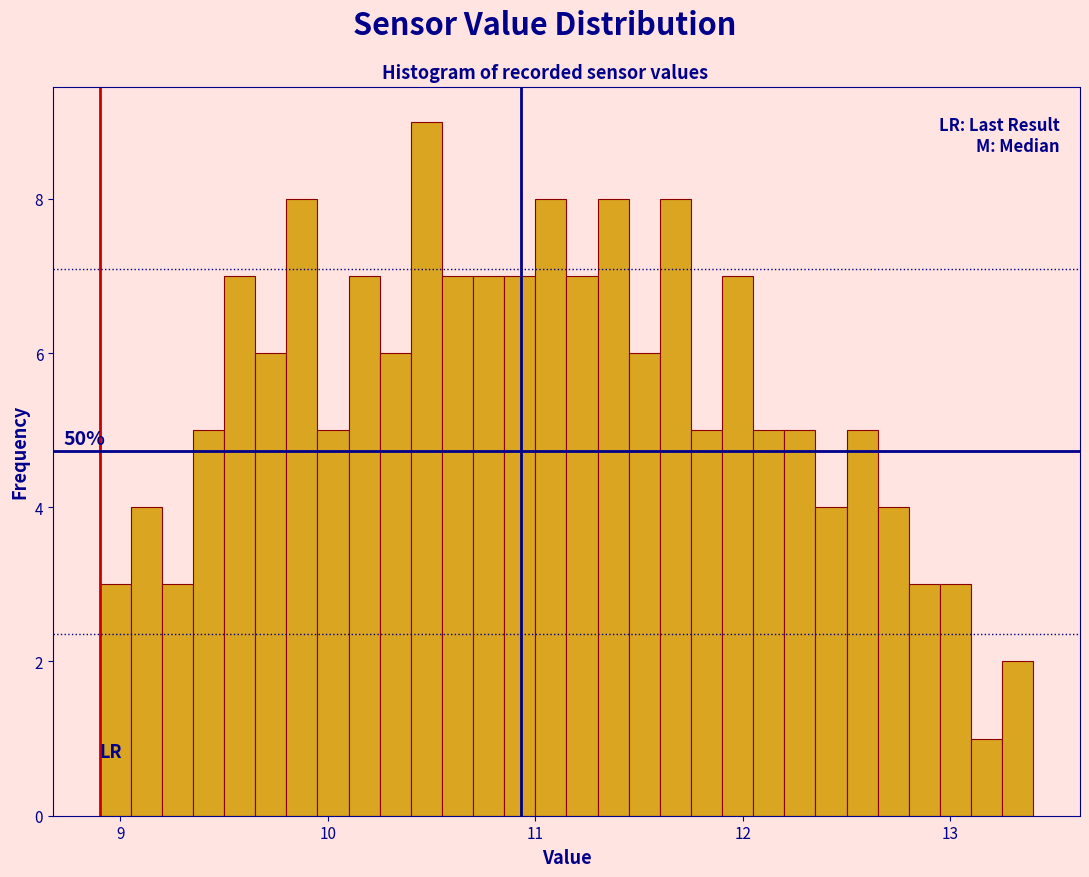

Read against the x-axis, roughly where is the centre of the tallest bar?

10.5